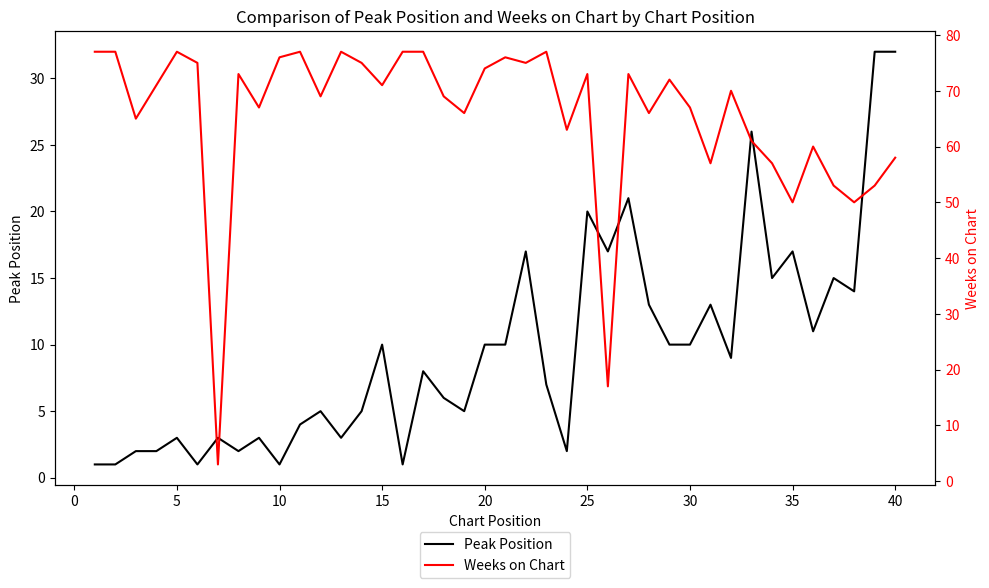

True or false: Peak Position has a value of 32 at 40.

True